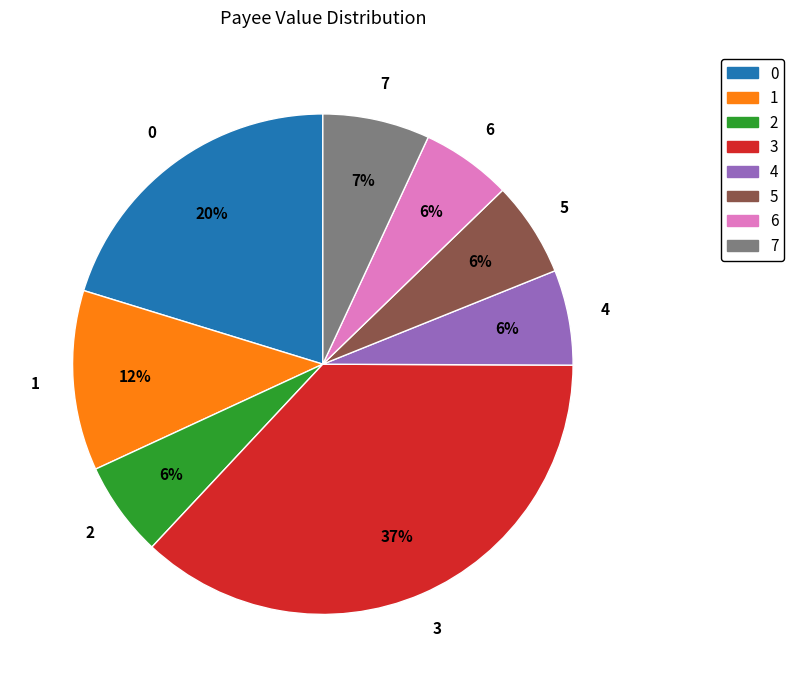

To the nearest percent, what is the average slice percentage?

12%